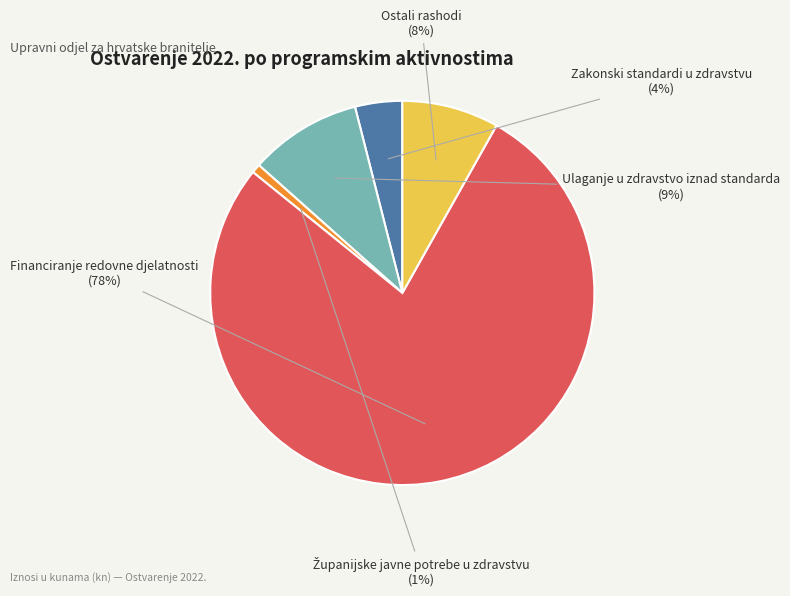

Between Ostali rashodi and Ulaganje u zdravstvo iznad standarda, which is larger?

Ulaganje u zdravstvo iznad standarda